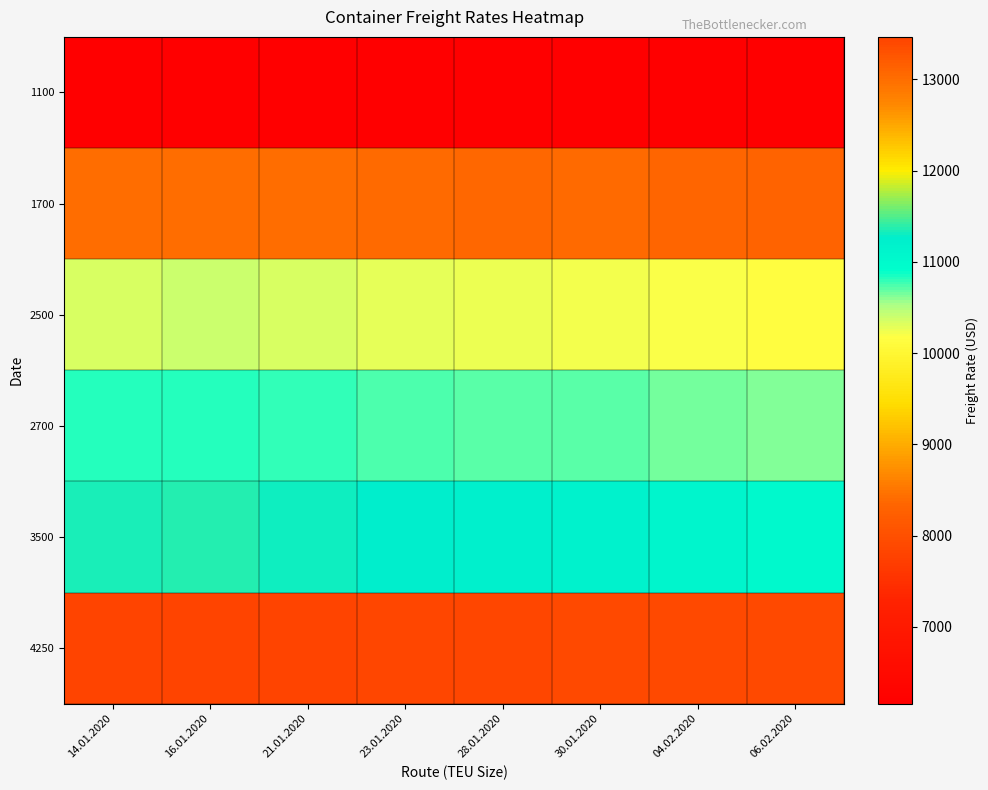

At which category is the sum across all series the highest?

16.01.2020